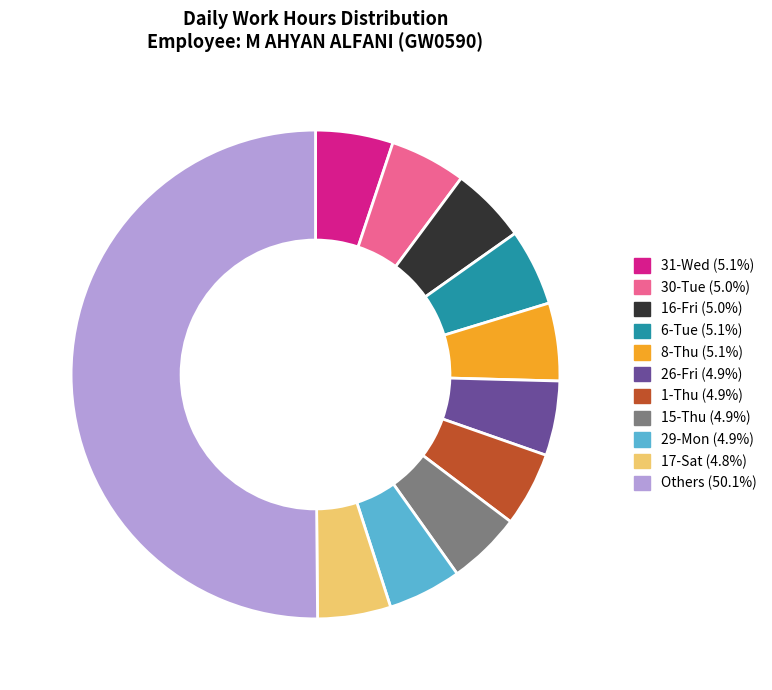

Approximately how many times larger is the value at 17-Sat (4.8%) compared to 31-Wed (5.1%)?

0.9